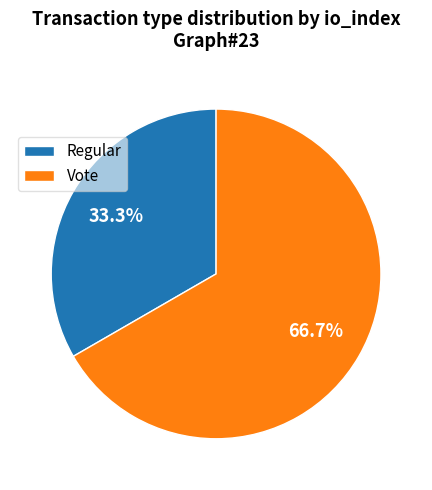

How much of the chart is everything except Regular?

66.7%